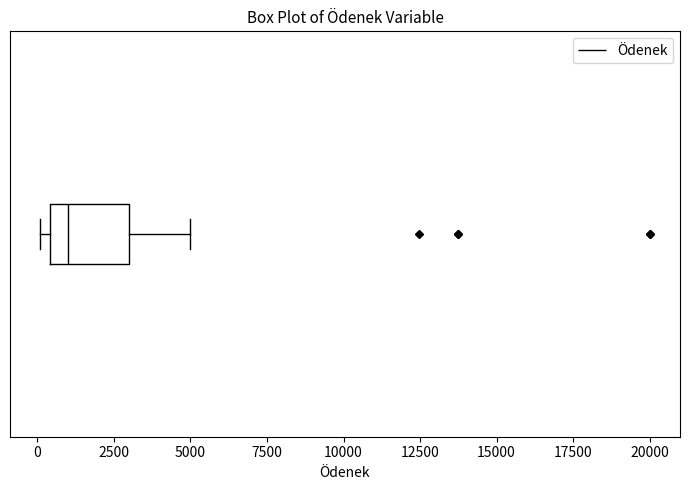

Transcribe this box plot: give where the median line is, the range the box spans, and where the two whiskers end, as read against the x-axis. The values are not printed on the chart, so give them approximately, as read against the axis.

median 1000, box 500 to 3000, whiskers 0 to 5000